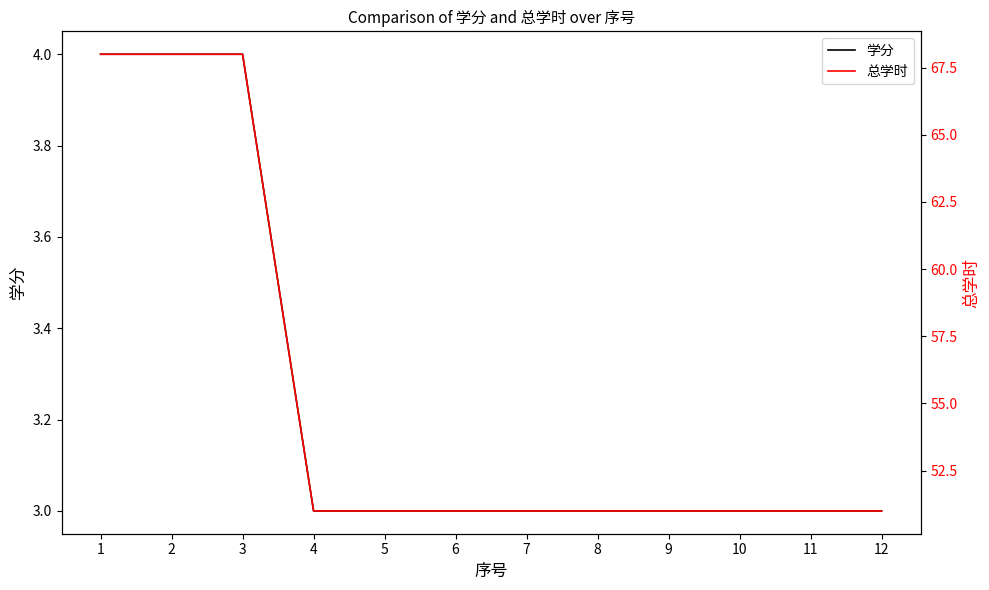

What is the value of the 学分 point at the 8th from the left?

3